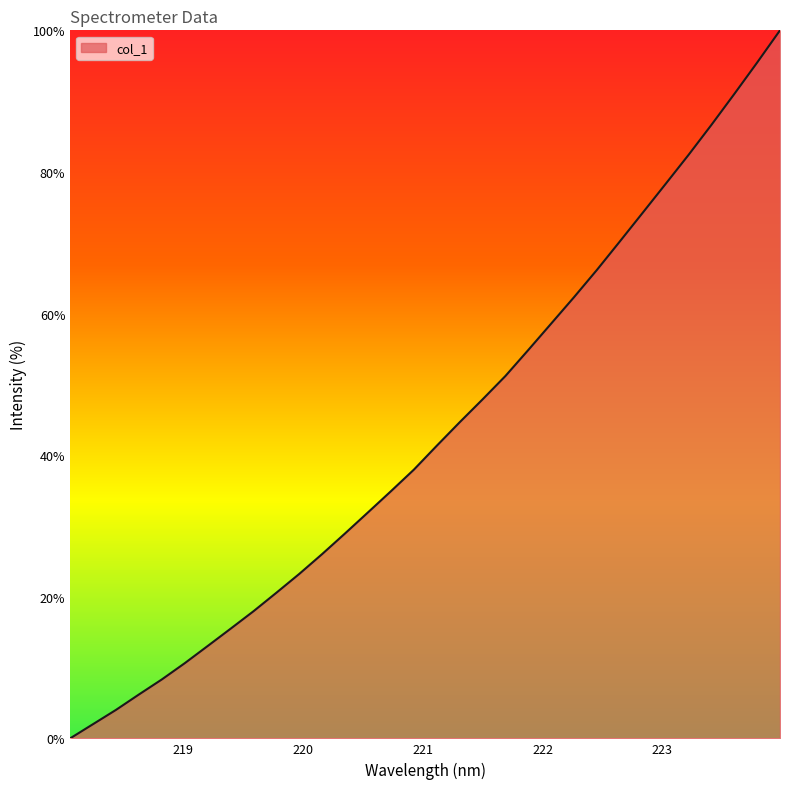

What is the difference between the maximum and minimum values?

100.0